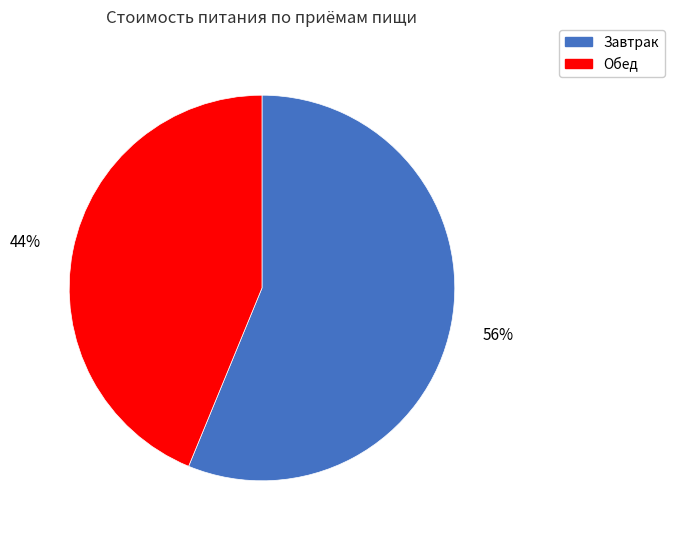

To the nearest percent, what portion does Обед represent?

44%